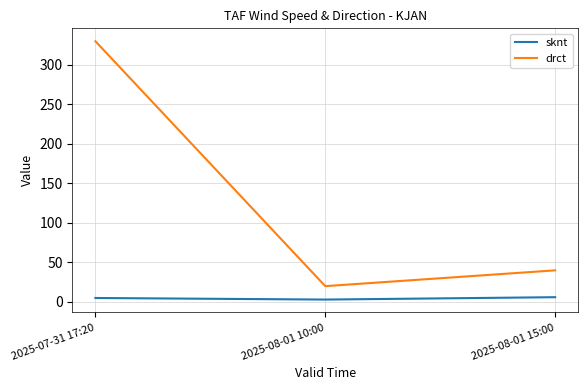

Is the value of sknt at 2025-08-01 15:00 greater than the value of drct at 2025-07-31 17:20?

No